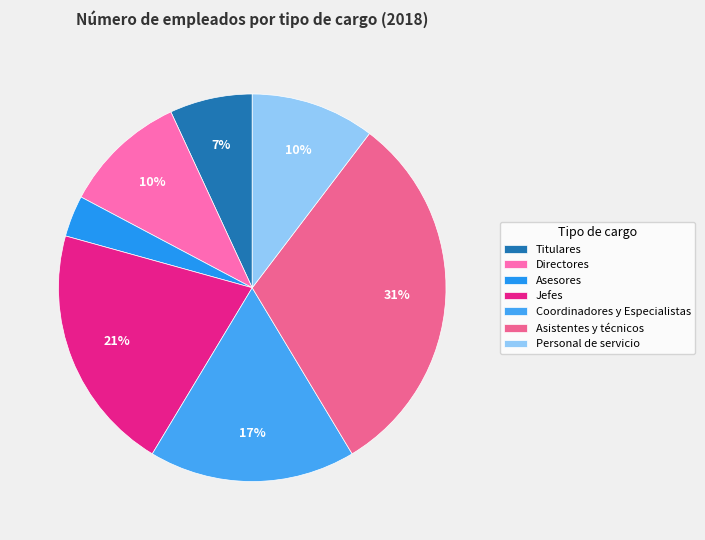

Which category has the smallest portion of the pie?

Asesores